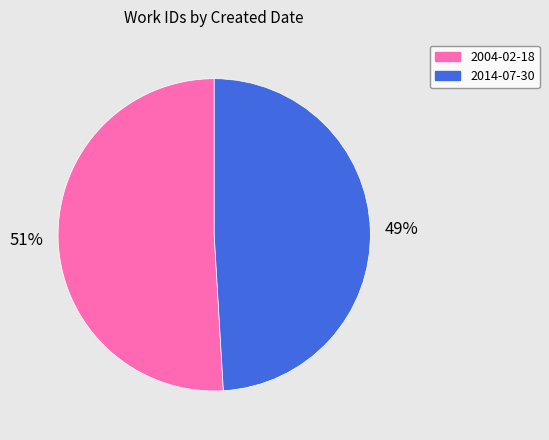

True or false: 2004-02-18 accounts for 64% of the total.

False